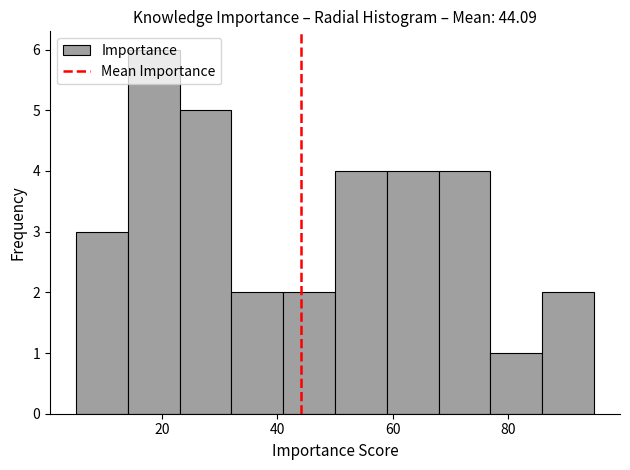

Reading left to right, list every bar in this chart as the range it spans on the x-axis followed by its height. Neither the bar edges nor the heights are printed on the chart, so give them approximately, as read against the axes.

5 to 14: 3
14 to 23: 6
23 to 32: 5
32 to 41: 2
41 to 50: 2
50 to 59: 4
59 to 68: 4
68 to 77: 4
77 to 86: 1
86 to 95: 2